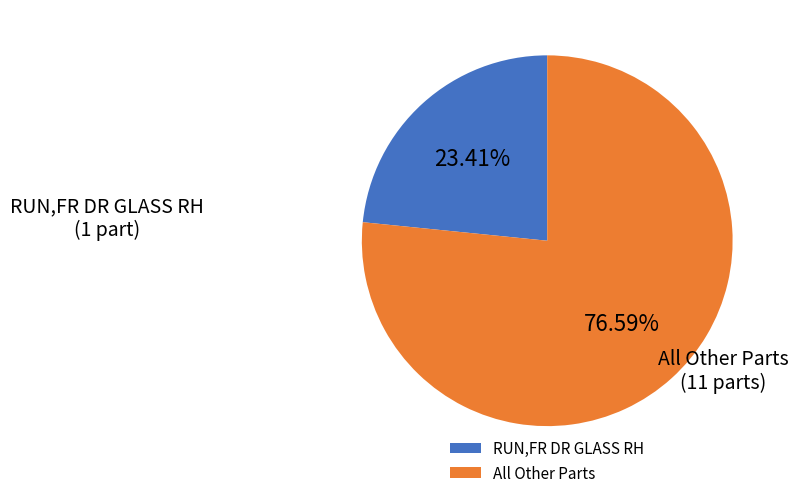

What is the largest slice in the pie chart?

All Other Parts